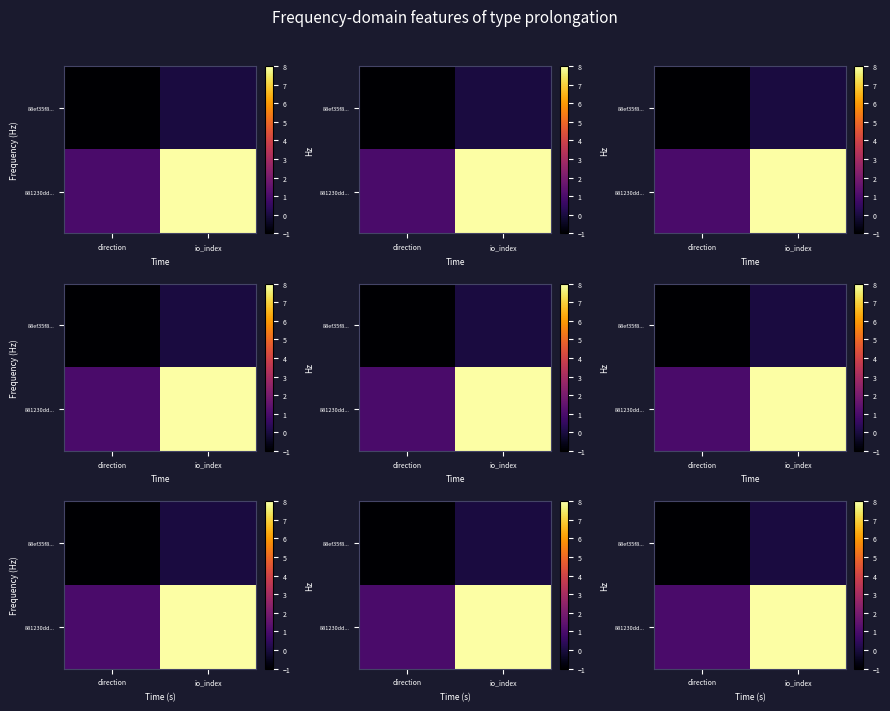

Is it true that 881230dd... equals 8 at io_index?

True